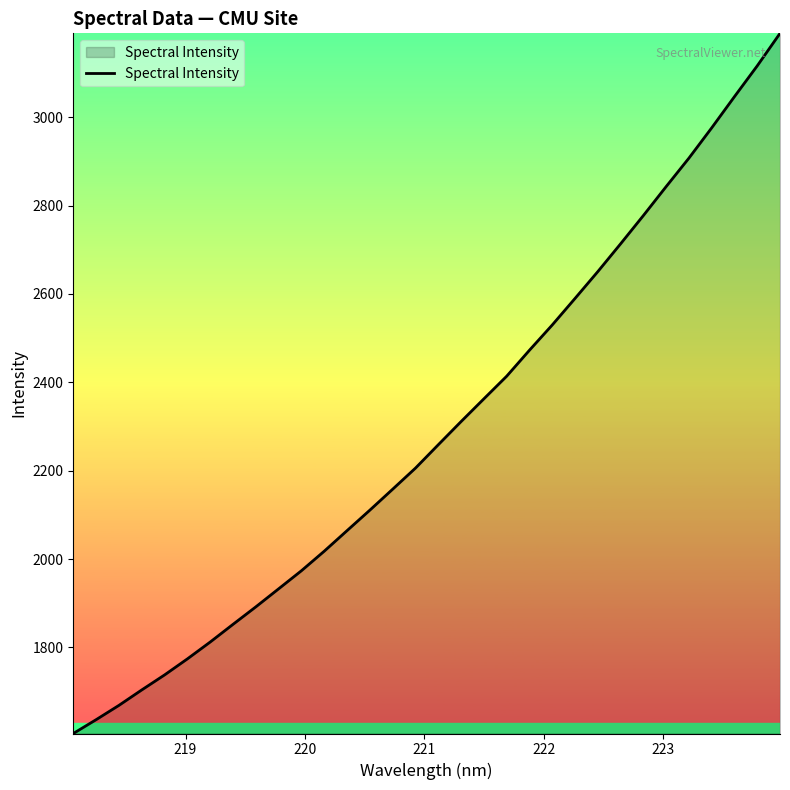

What is the difference between the maximum and minimum values?

1584.6